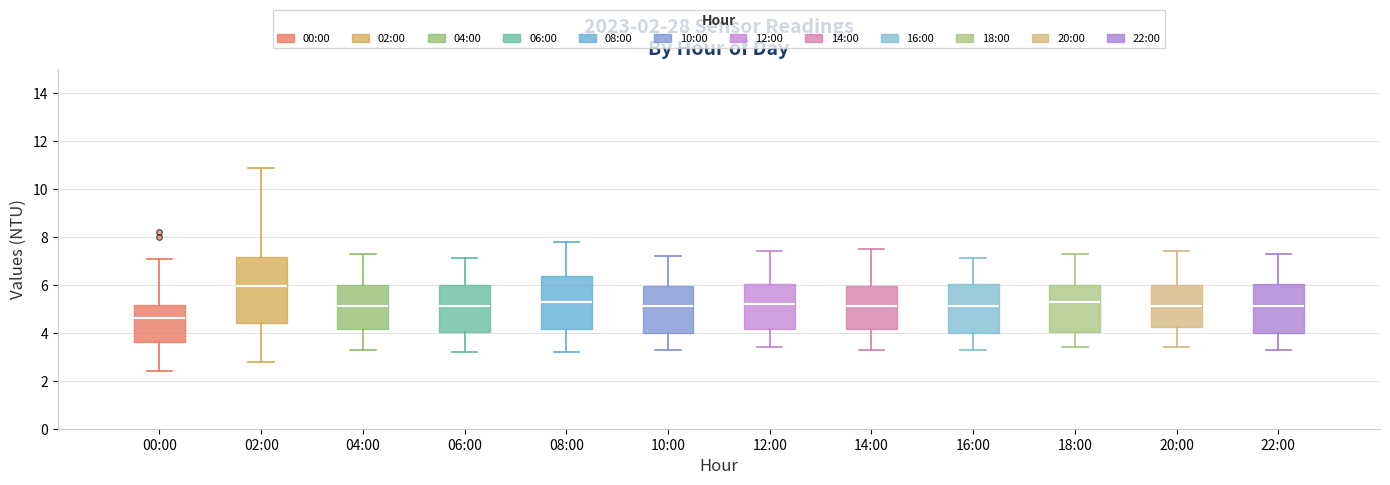

Which box has the lowest median line?

00:00